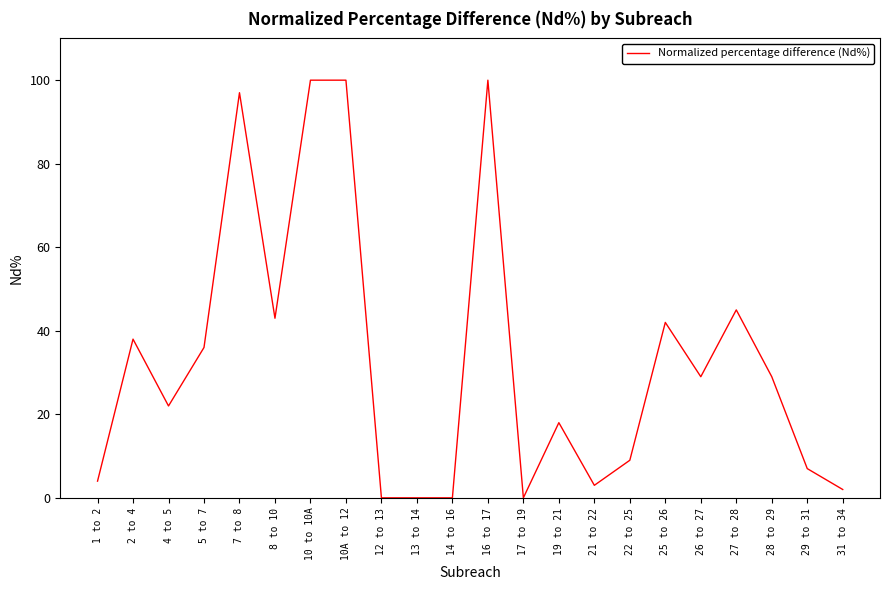

What is the difference between the maximum and minimum values?

100